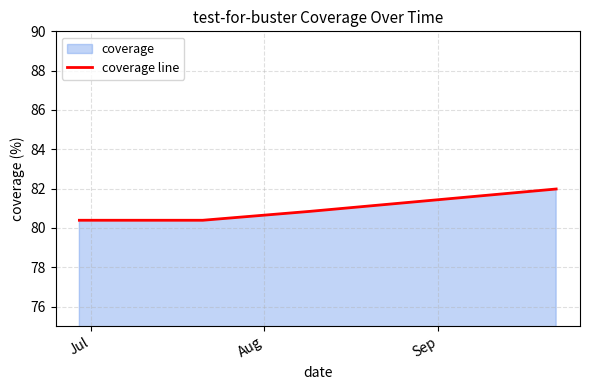

What is the maximum value shown in the chart?

82.0